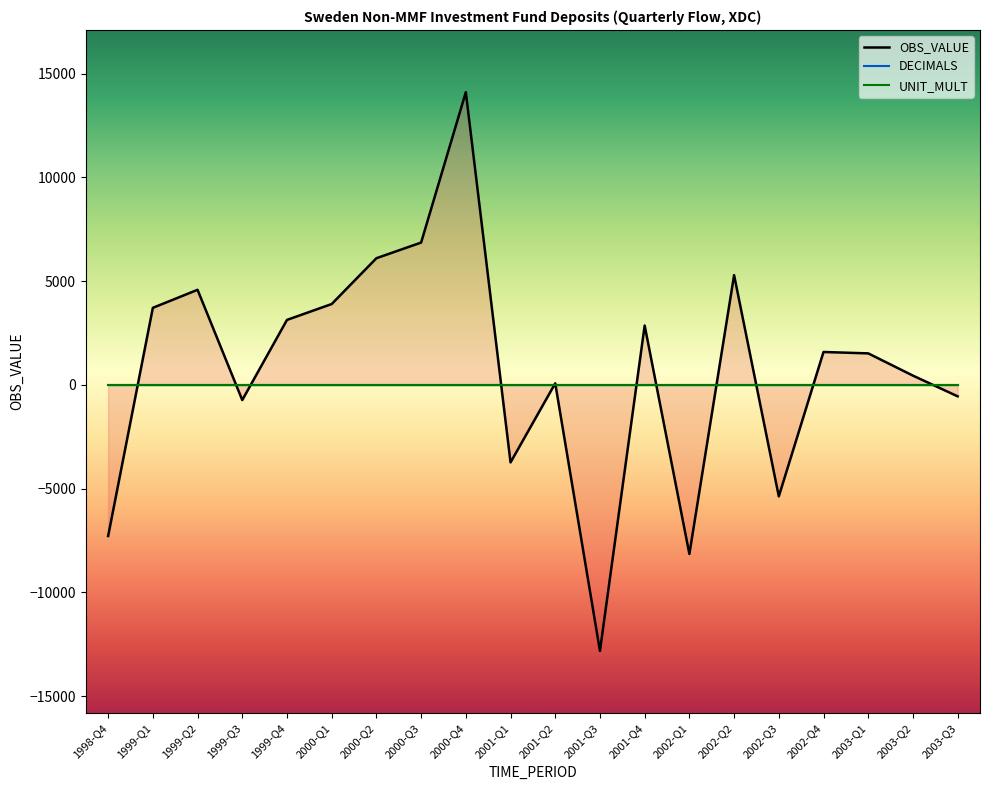

What is the difference between the OBS_VALUE values at 2001-Q3 and 2000-Q1?

16717